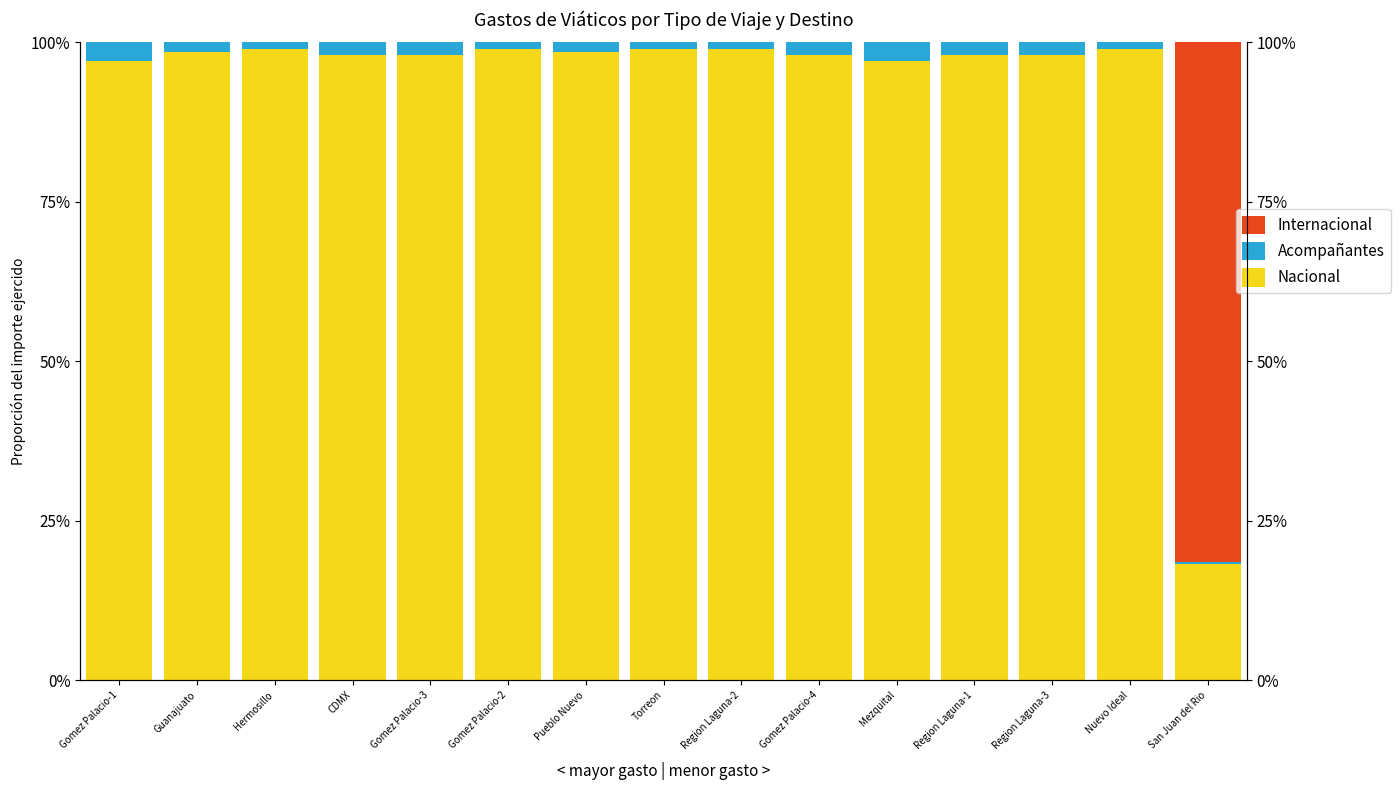

At how many categories does at least one series exceed 9?

15